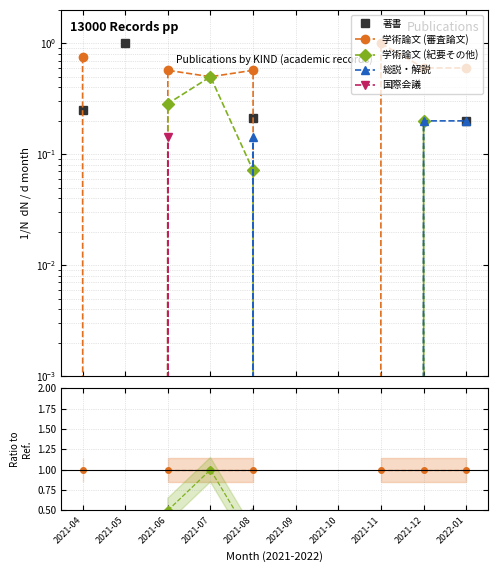

True or false: 国際会議 and 総説・解説 cross at least once.

False